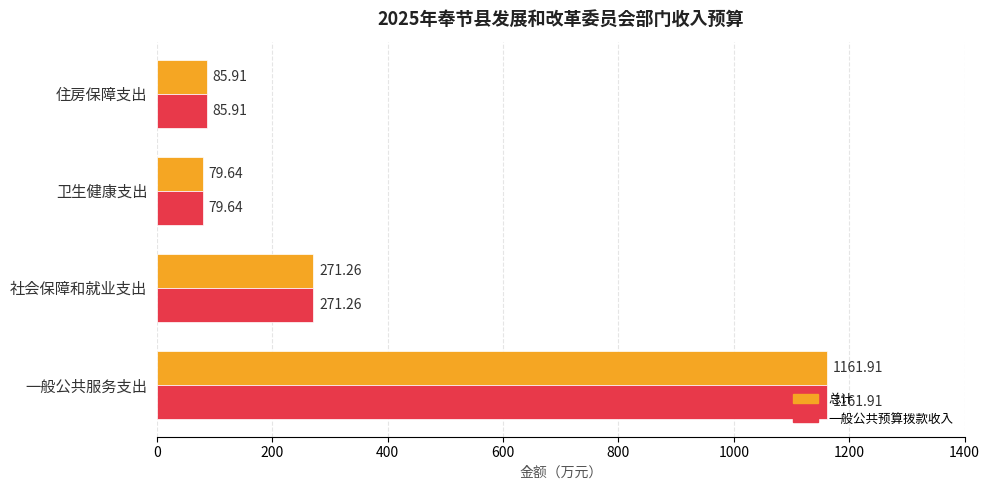

List the labels in order of 总计 value, smallest first.

卫生健康支出, 住房保障支出, 社会保障和就业支出, 一般公共服务支出